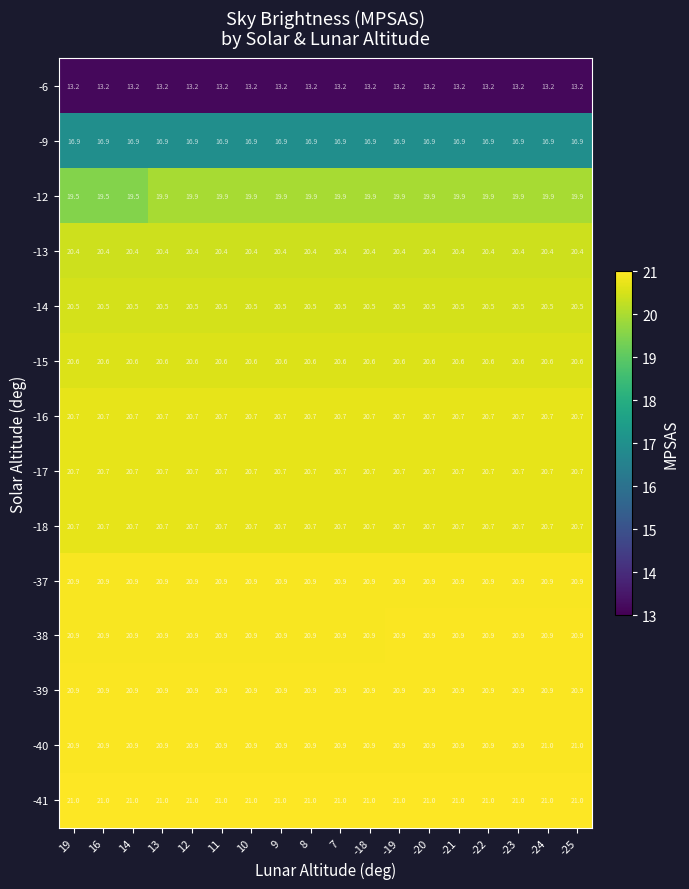

Which series has the largest total across all categories?

-41